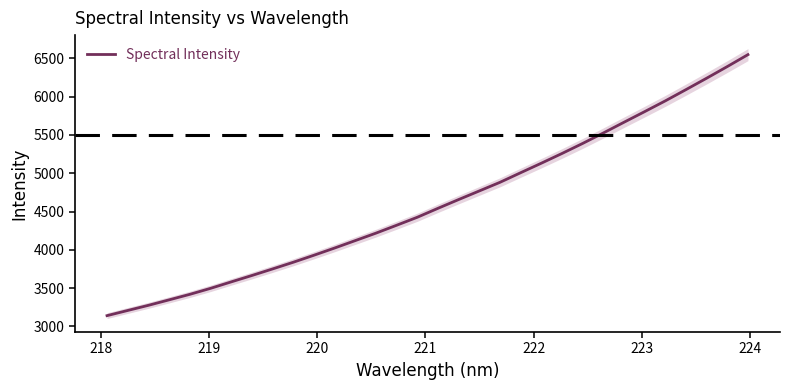

What is the maximum value for Spectral Intensity?

6547.4